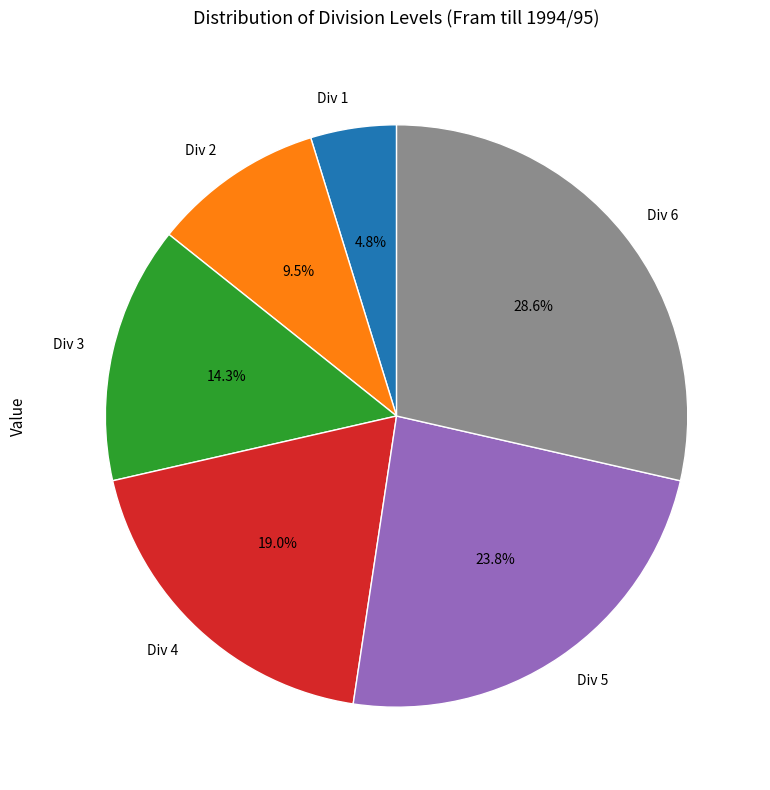

Which slice is the largest?

Div 6